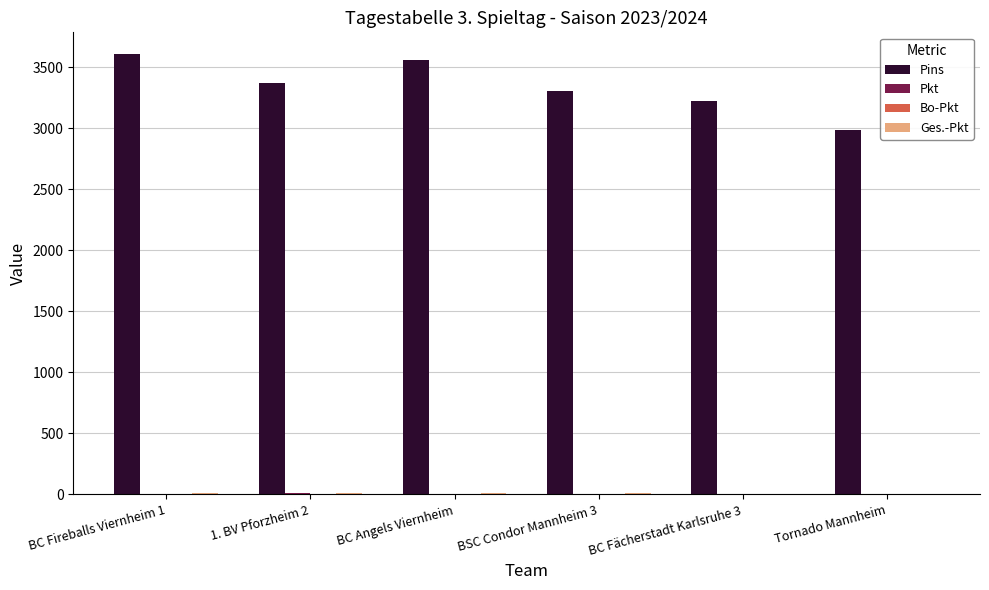

What is the greatest value displayed?

3607